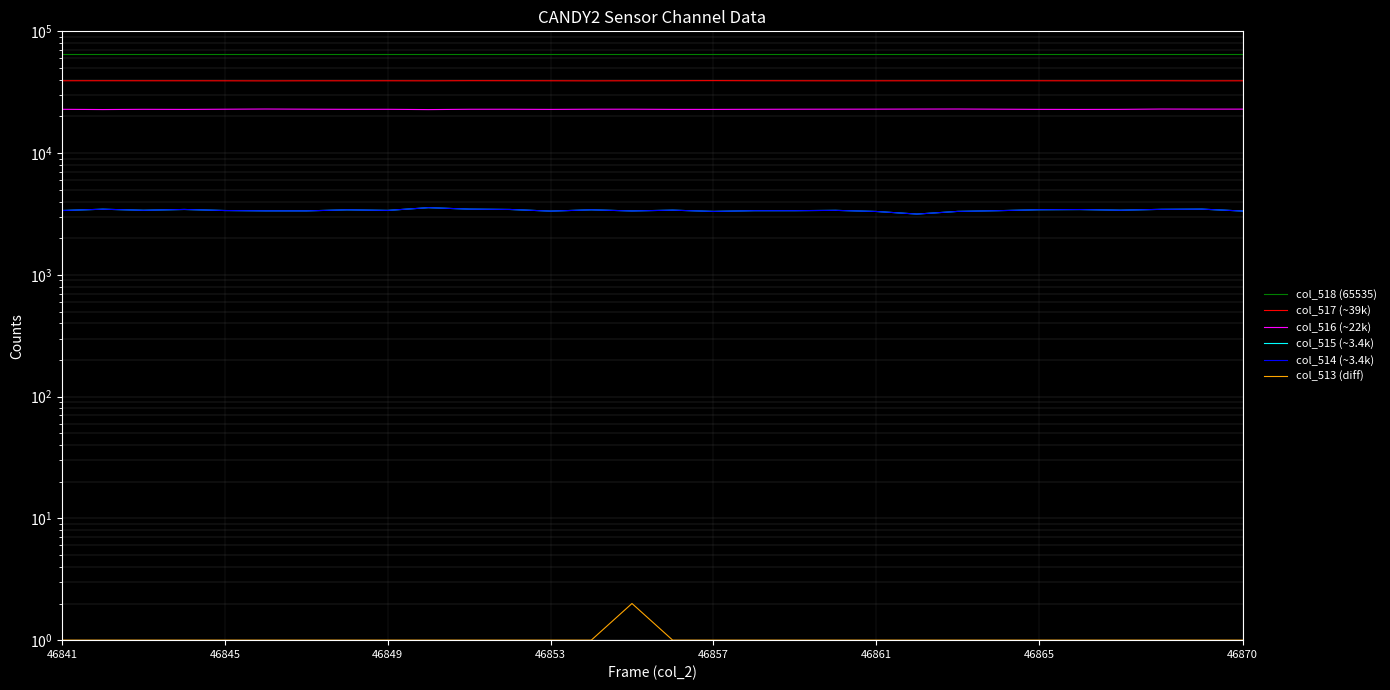

Which series has the largest total across all categories?

col_518 (65535)